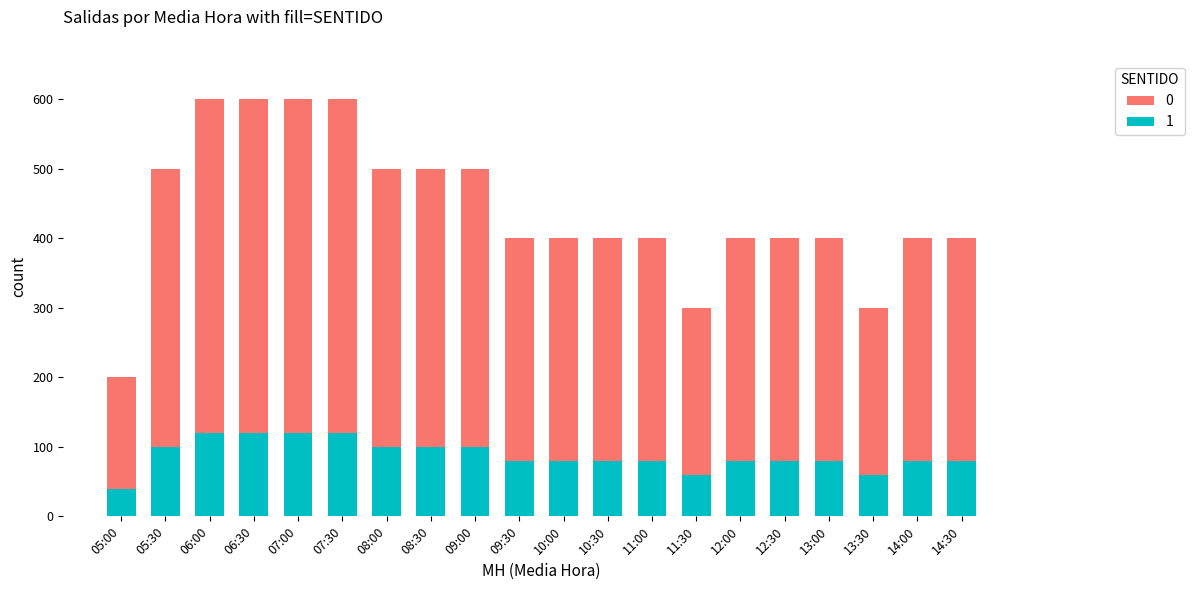

What is the label of the 1st bar from the left?

05:00